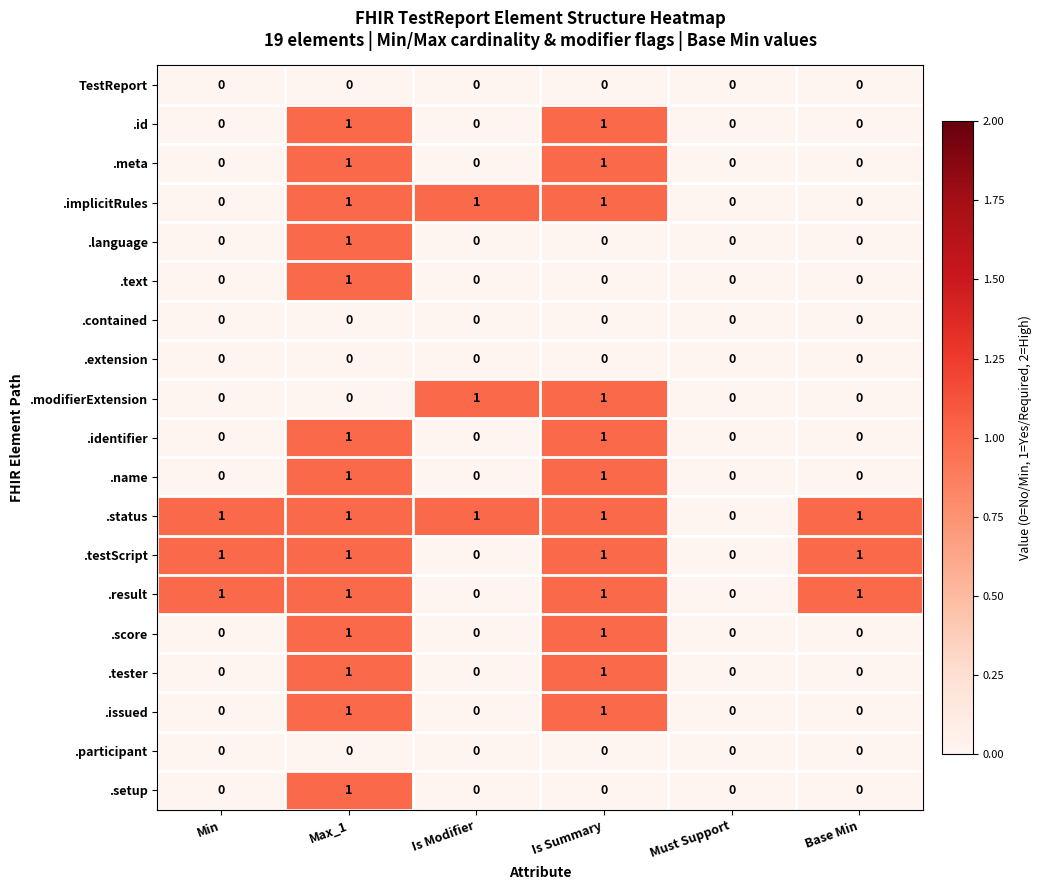

How many .name values are between 0 and 1?

6